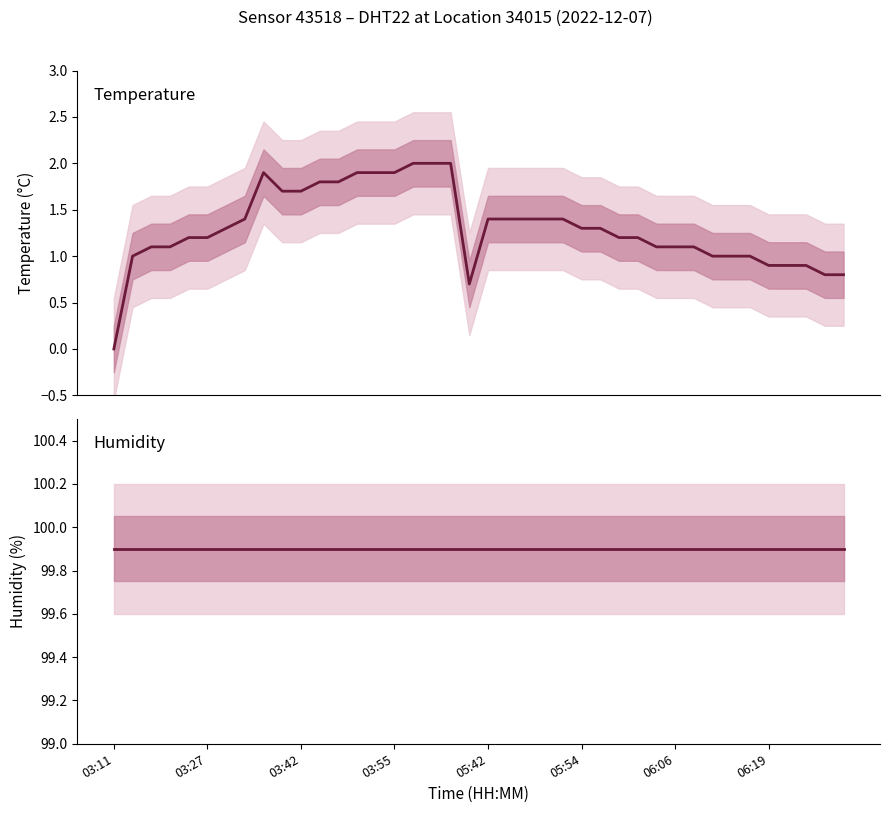

Reading left to right, extract all data points from this chart.

temperature: 0.0	1.0	1.1	1.1	1.2	1.2	1.3	1.4	1.9	1.7	1.7	1.8	1.8	1.9	1.9	1.9	2.0	2.0	2.0	0.7	1.4	1.4	1.4	1.4	1.4	1.3	1.3	1.2	1.2	1.1	1.1	1.1	1.0	1.0	1.0	0.9	0.9	0.9	0.8	0.8
humidity: 99.9	99.9	99.9	99.9	99.9	99.9	99.9	99.9	99.9	99.9	99.9	99.9	99.9	99.9	99.9	99.9	99.9	99.9	99.9	99.9	99.9	99.9	99.9	99.9	99.9	99.9	99.9	99.9	99.9	99.9	99.9	99.9	99.9	99.9	99.9	99.9	99.9	99.9	99.9	99.9